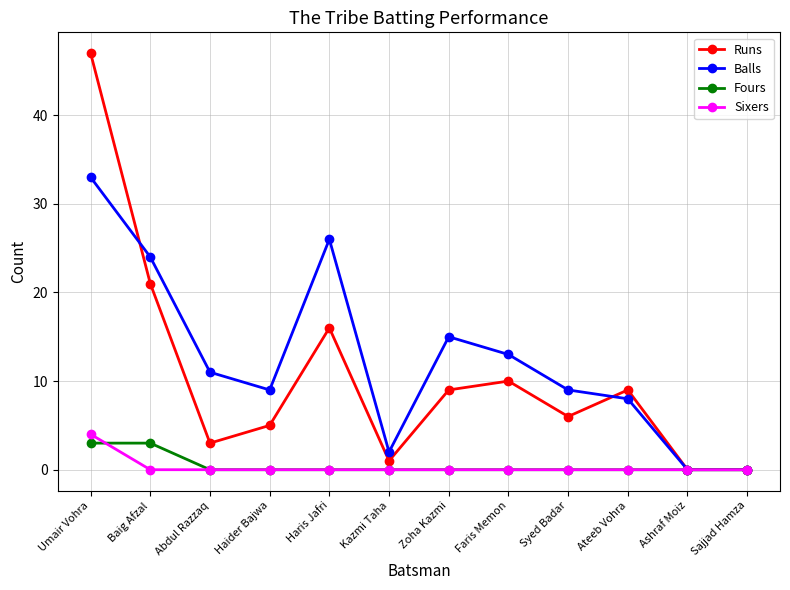

What is the highest value of the Fours series?

3